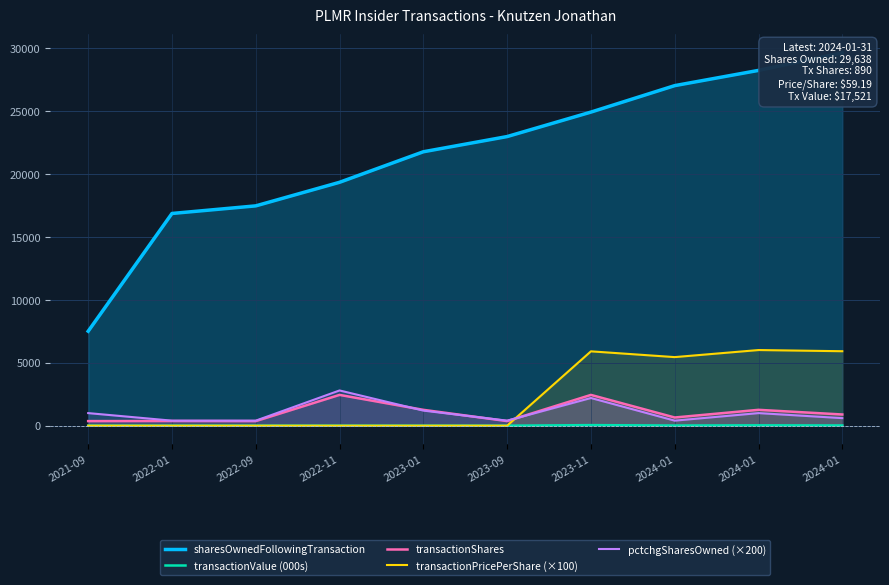

What is the difference between the highest and lowest values at 2023-11?

24884.4